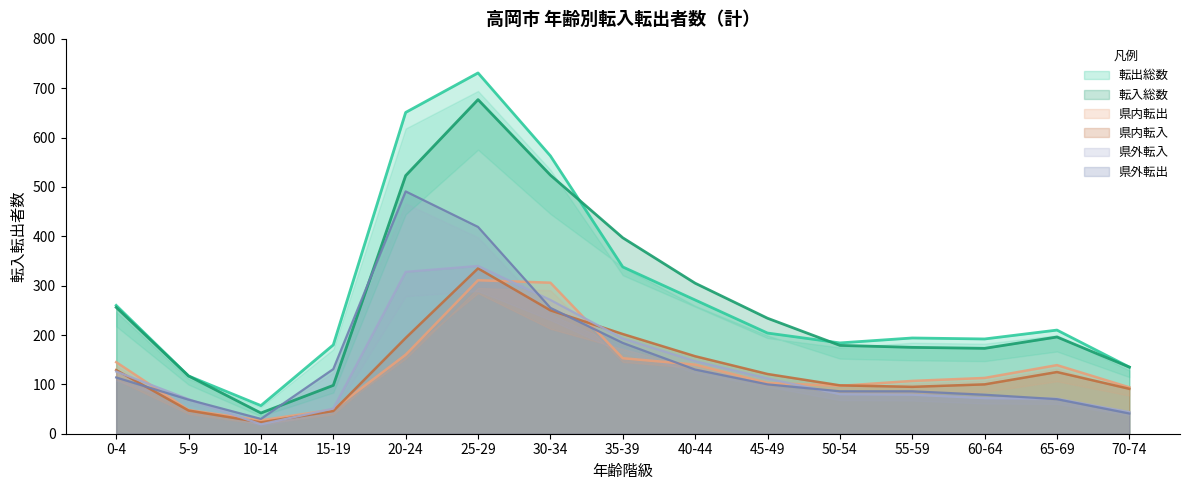

In 県外転出, how many points are lower than both neighbors (excluding endpoints)?

1